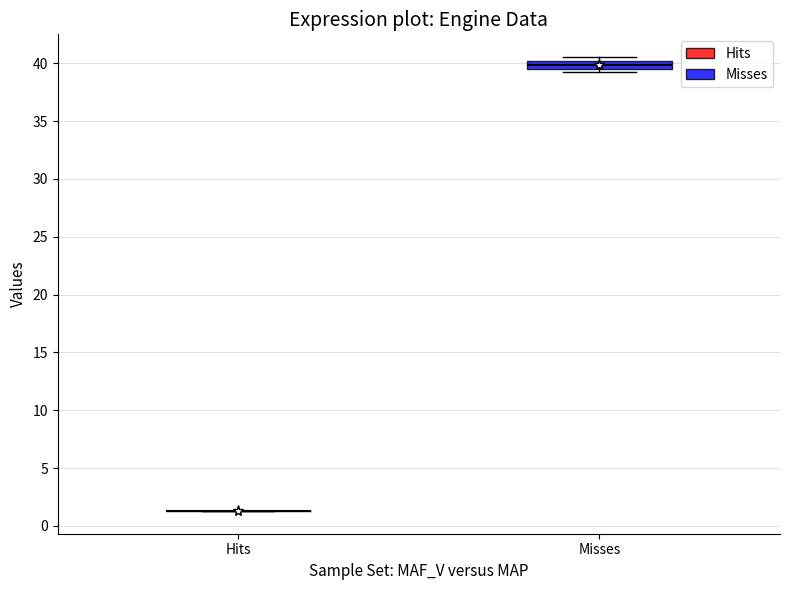

Which box is the tallest, from its lower edge to its upper edge?

Misses